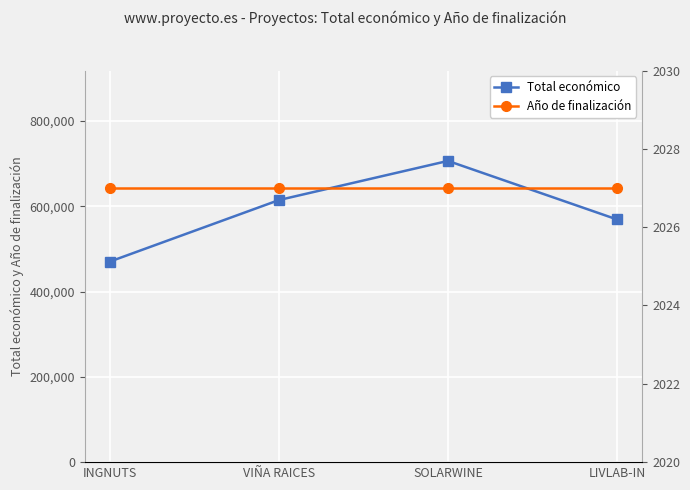

Reading left to right, extract all data points from this chart.

Total económico: 470675	614907	706697	569416
Año de finalización: 2027	2027	2027	2027